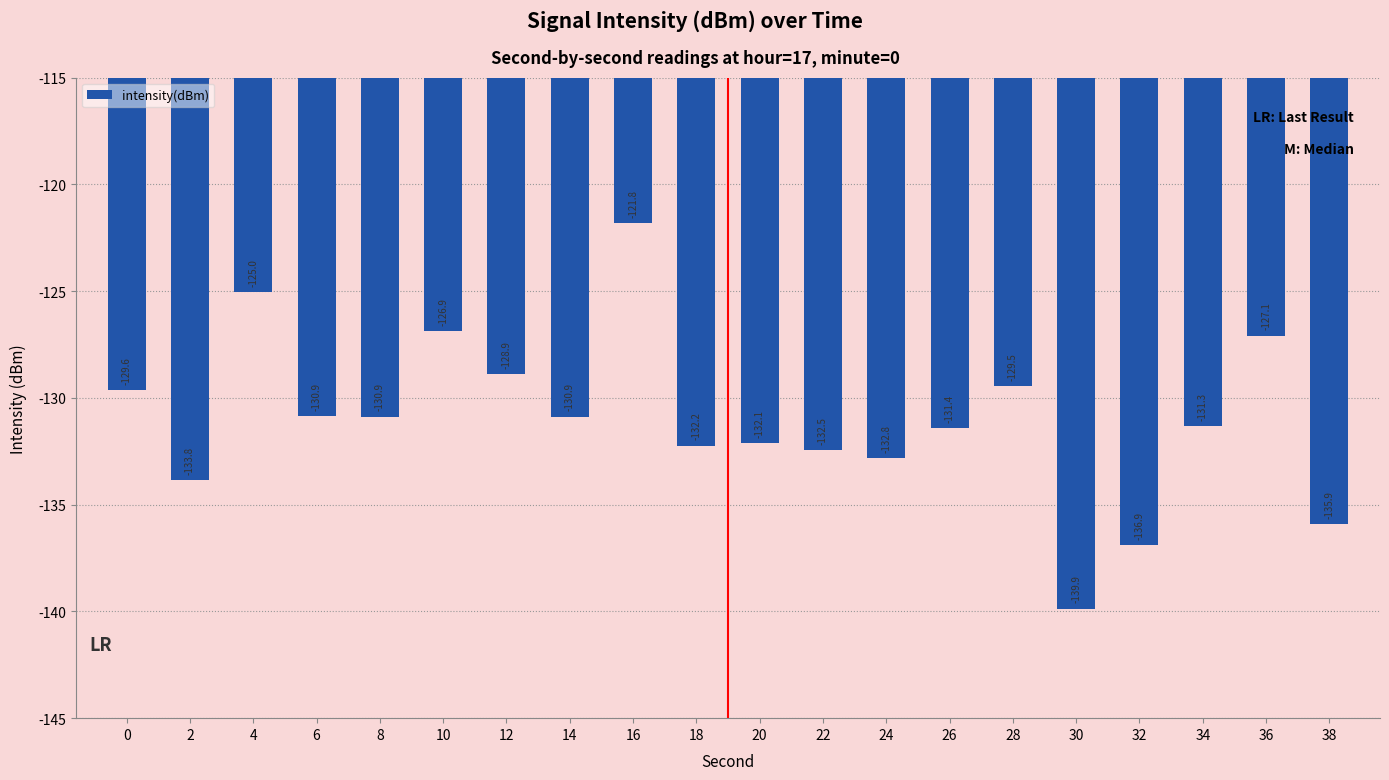

Reading left to right, list all the values displayed in this chart.

-129.6	-133.8	-125.0	-130.9	-130.9	-126.9	-128.9	-130.9	-121.8	-132.2	-132.1	-132.5	-132.8	-131.4	-129.5	-139.9	-136.9	-131.3	-127.1	-135.9